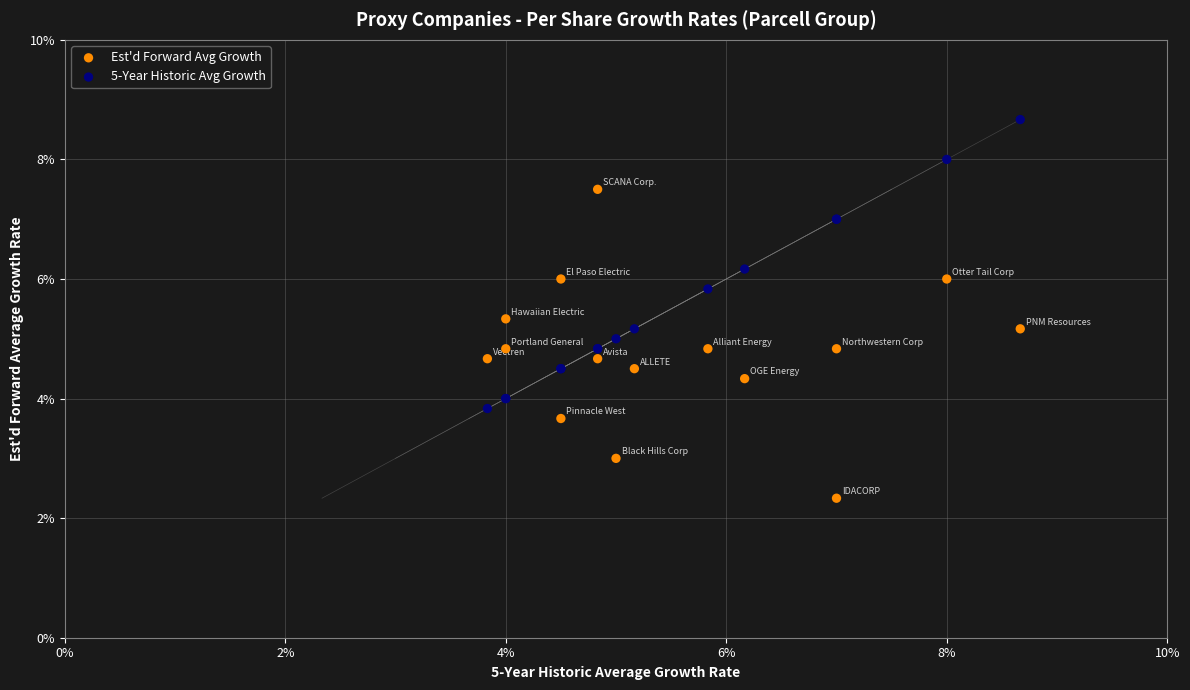

Which series has the largest Y range (max minus min)?

Est'd Forward Avg Growth